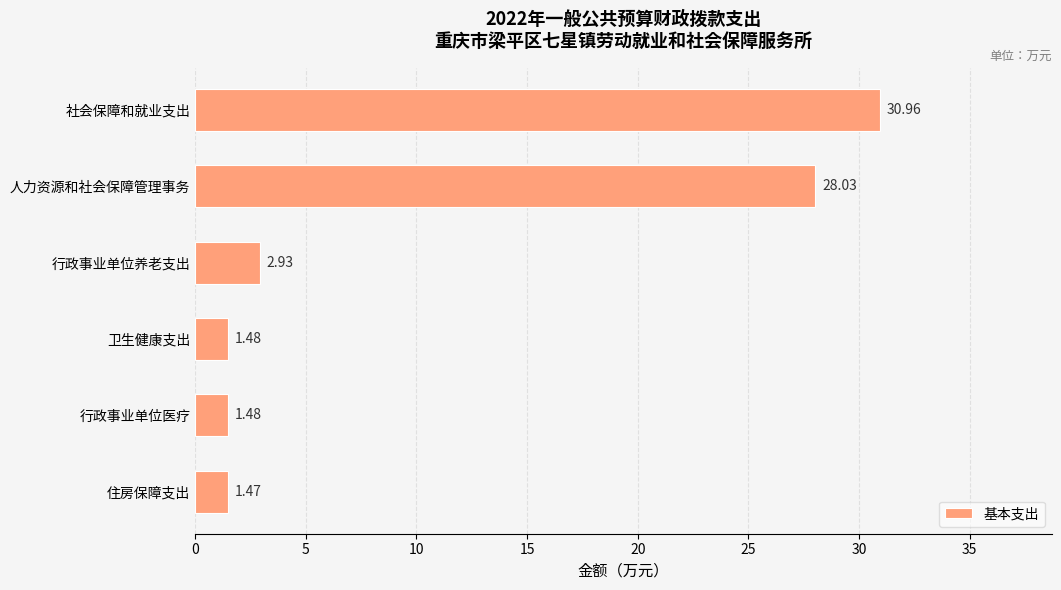

Does the chart contain any negative values?

No